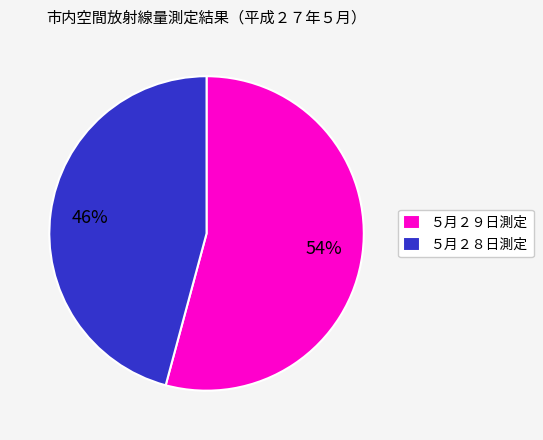

To the nearest percent, what is the difference between the largest and smallest slice percentages?

8%